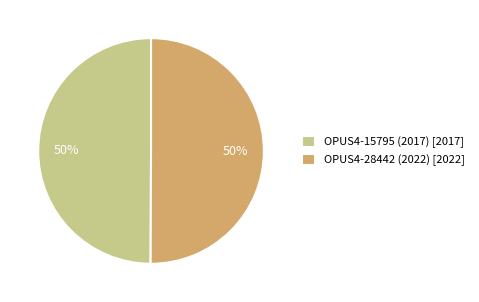

Is it true that OPUS4-15795 (2017) is 58% of the pie?

False